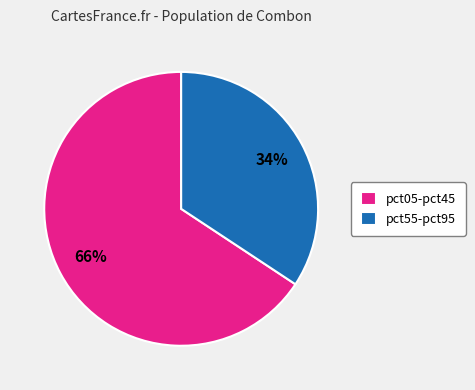

Between pct55-pct95 and pct05-pct45, which is larger?

pct05-pct45